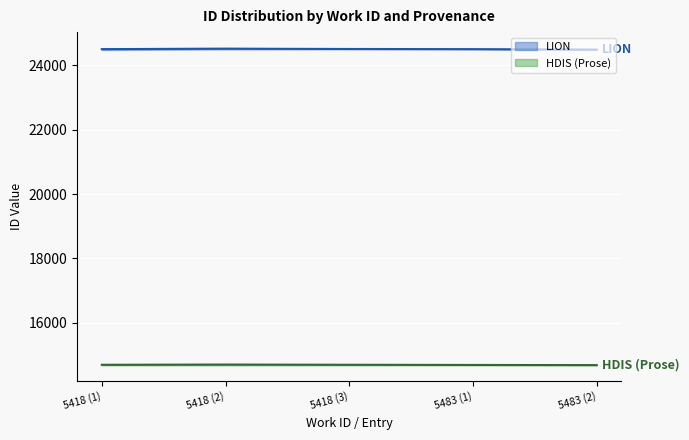

What is the difference between the maximum and minimum values in the HDIS (Prose) series?

1